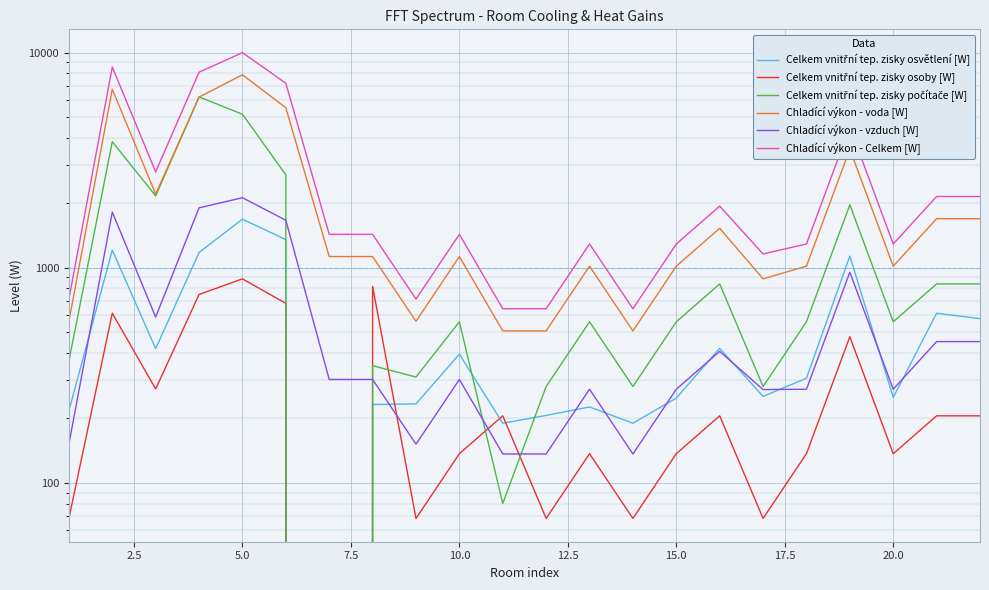

How many interior local valleys does the Celkem vnitřní tep. zisky osoby [W] series have?

7